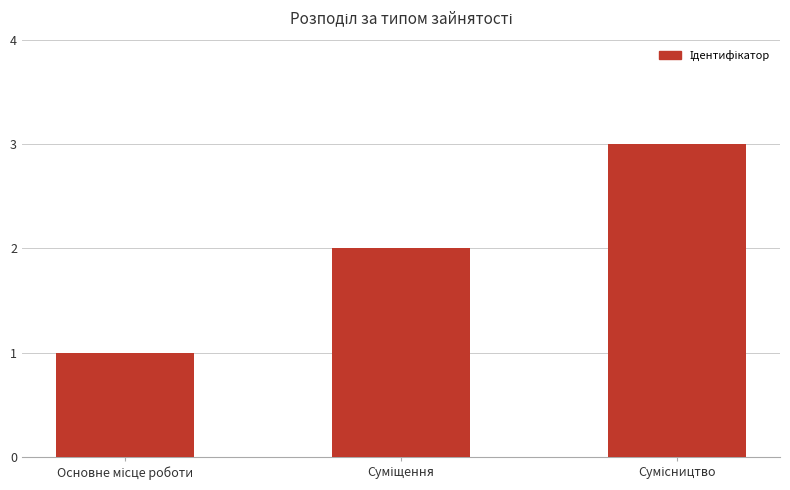

Does the chart contain any negative values?

No